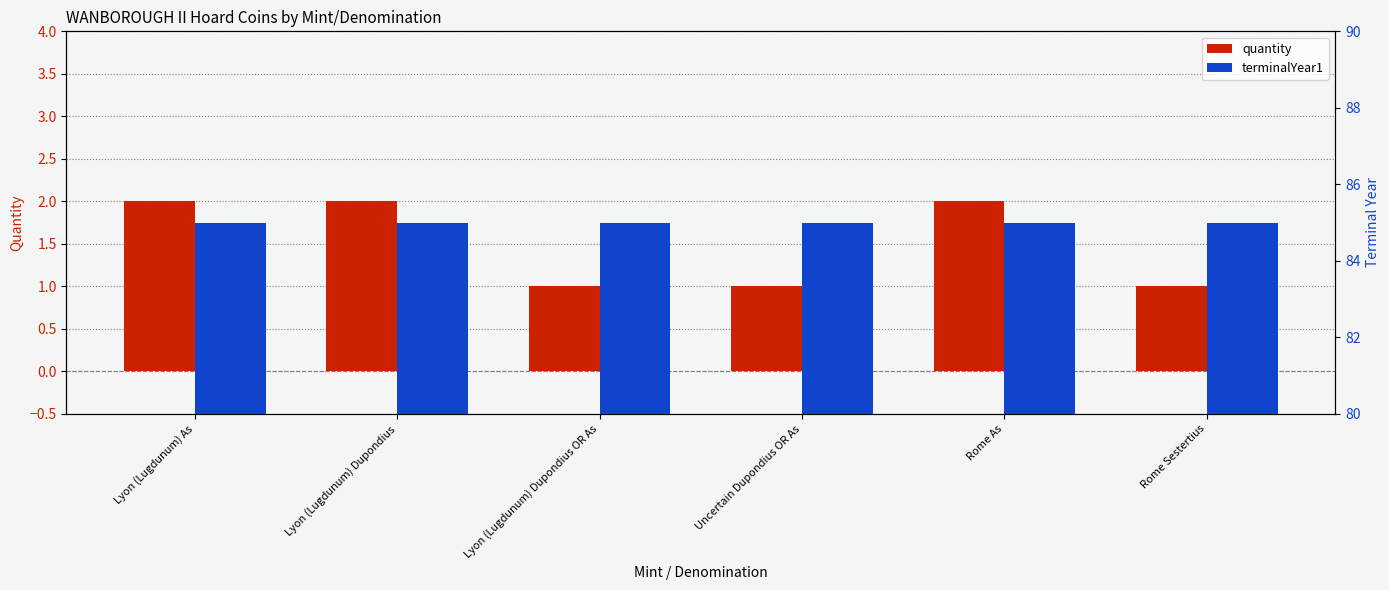

Reading right to left, what are all the values shown in this chart?

quantity: 1	2	1	1	2	2
terminalYear1: 85	85	85	85	85	85